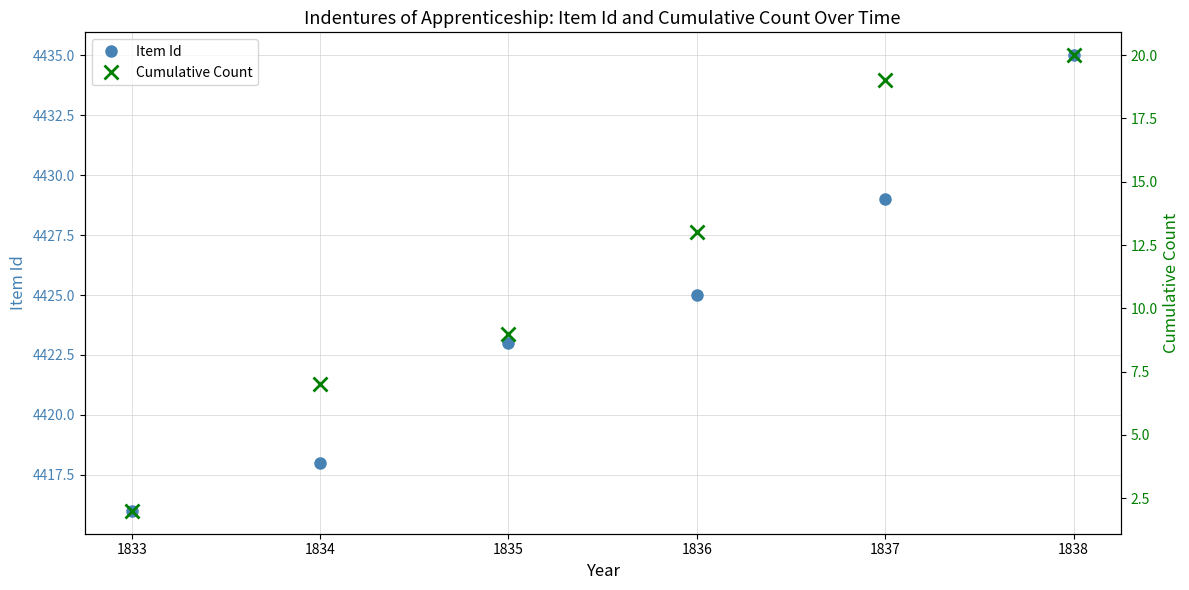

What is the difference between the maximum and minimum values in the Item Id series?

19